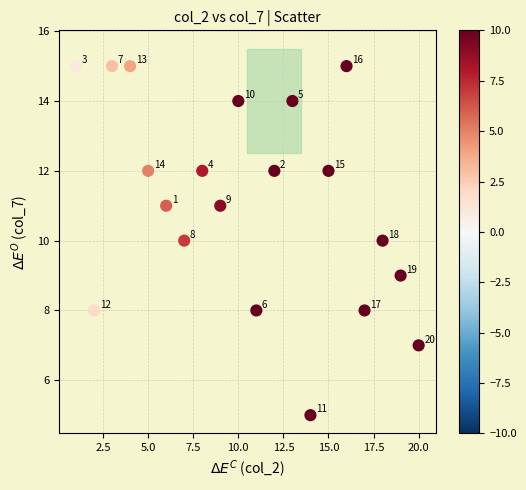

What Y value in the scatter plot is closest to 10?

10